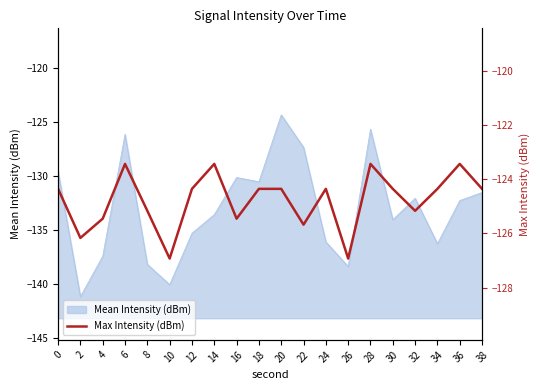

The Mean Intensity (dBm) series shows -175.9 at 6. True or false?

False